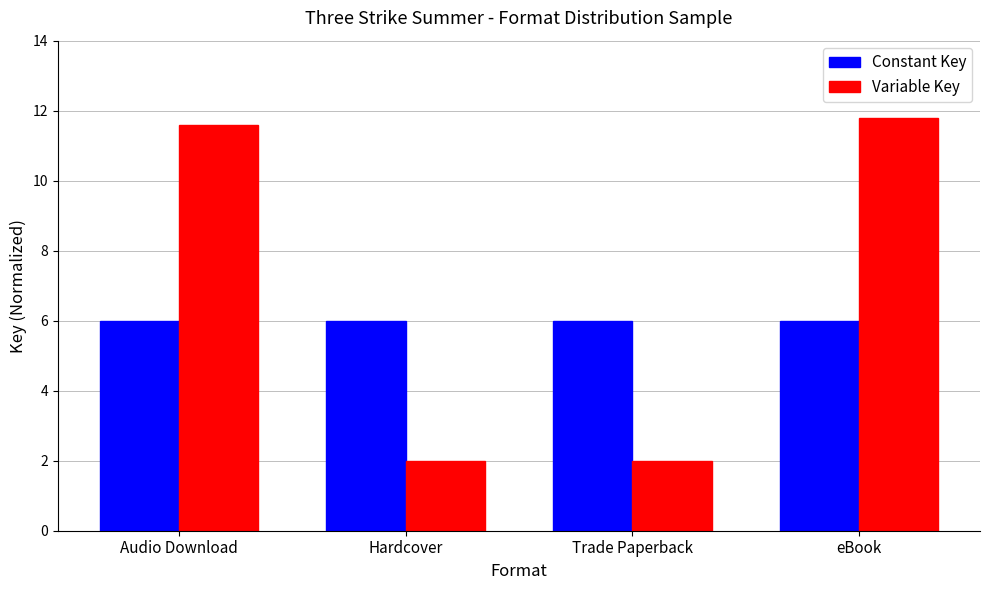

What is the sum of the Constant Key values at Trade Paperback and Hardcover?

12.0